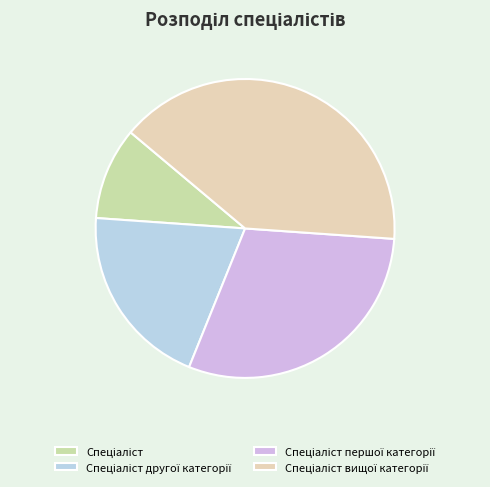

How many segments does this pie chart have?

4